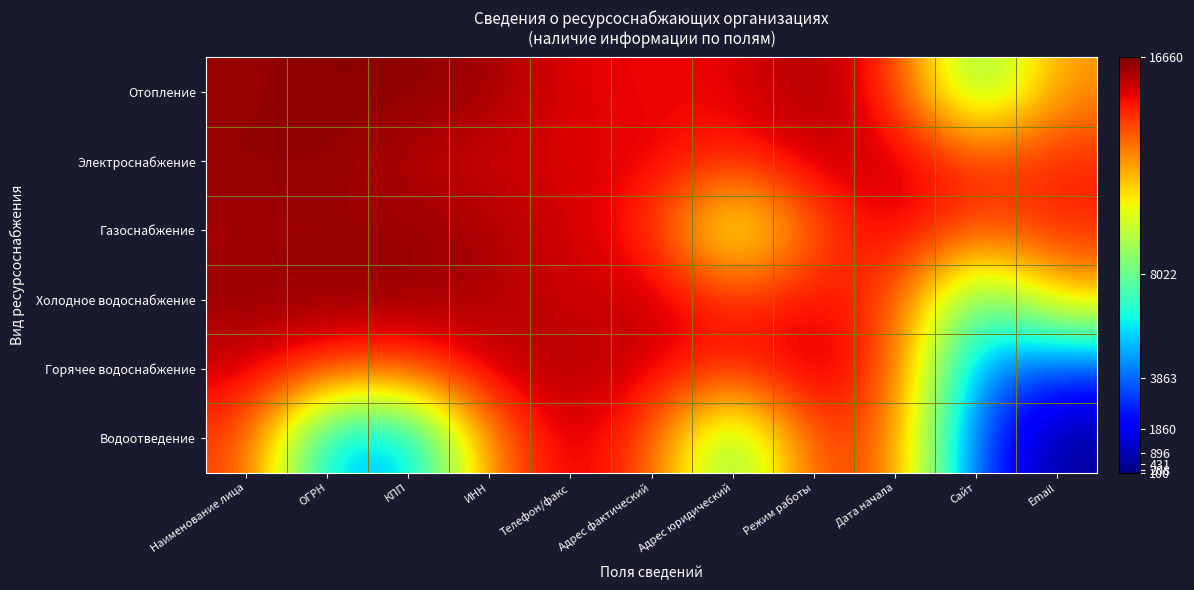

Reading right to left, transcribe all the data shown in this chart.

Отопление: Email=12602.0	Сайт=7696.9	Дата начала=14391.2	Режим работы=16244.2	Адрес юридический=15147.1	Адрес фактический=15022.6	Телефон/факс=15230.1	ИНН=16160.7	КПП=16450.2	ОГРН=16531.0	Наименование лица=16228.2
Электроснабжение: Email=14552.2	Сайт=14276.7	Дата начала=15606.6	Режим работы=15634.0	Адрес юридический=14385.5	Адрес фактический=15272.1	Телефон/факс=15270.1	ИНН=15534.0	КПП=15809.2	ОГРН=16375.0	Наименование лица=16410.4
Газоснабжение: Email=14528.4	Сайт=13735.1	Дата начала=15556.6	Режим работы=13605.9	Адрес юридический=9187.8	Адрес фактический=14501.0	Телефон/факс=15480.7	ИНН=16052.0	КПП=16256.5	ОГРН=16186.8	Наименование лица=16012.6
Холодное водоснабжение: Email=11811.5	Сайт=7027.9	Дата начала=14091.5	Режим работы=15064.3	Адрес юридический=14415.8	Адрес фактический=15737.2	Телефон/факс=15451.2	ИНН=15923.9	КПП=16364.1	ОГРН=16455.8	Наименование лица=16327.5
Горячее водоснабжение: Email=2968.8	Сайт=4279.3	Дата начала=13964.5	Режим работы=15911.7	Адрес юридический=14510.7	Адрес фактический=15350.9	Телефон/факс=16048.0	ИНН=15648.0	КПП=13845.9	ОГРН=14111.9	Наименование лица=15521.1
Водоотведение: Email=445.3	Сайт=3055.2	Дата начала=13503.9	Режим работы=14242.2	Адрес юридический=7419.0	Адрес фактический=13782.6	Телефон/факс=15677.9	ИНН=12958.1	КПП=4852.6	ОГРН=5205.2	Наименование лица=14148.7